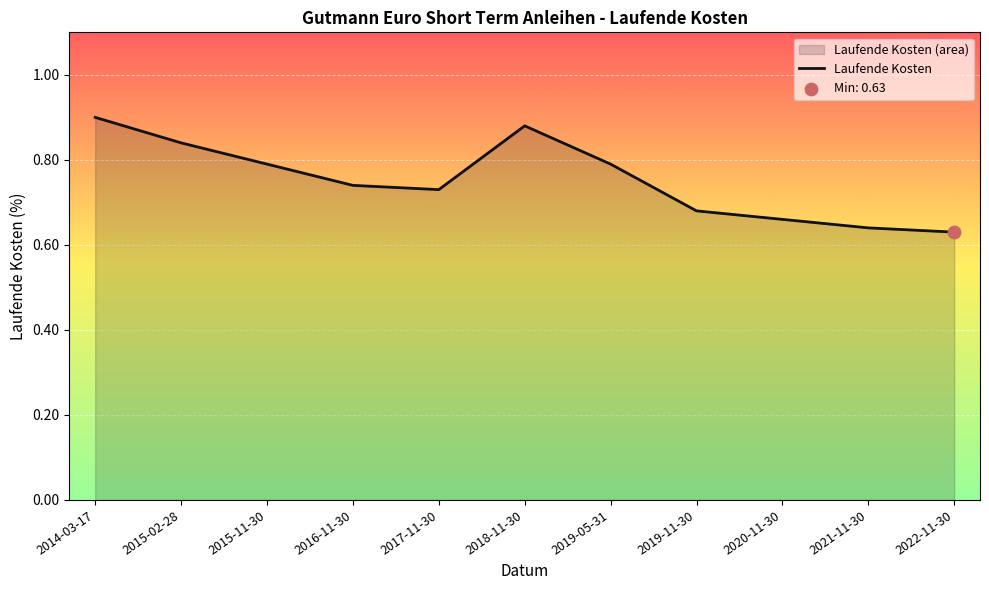

Which has a higher value, 2014-03-17 or 2019-05-31?

2014-03-17